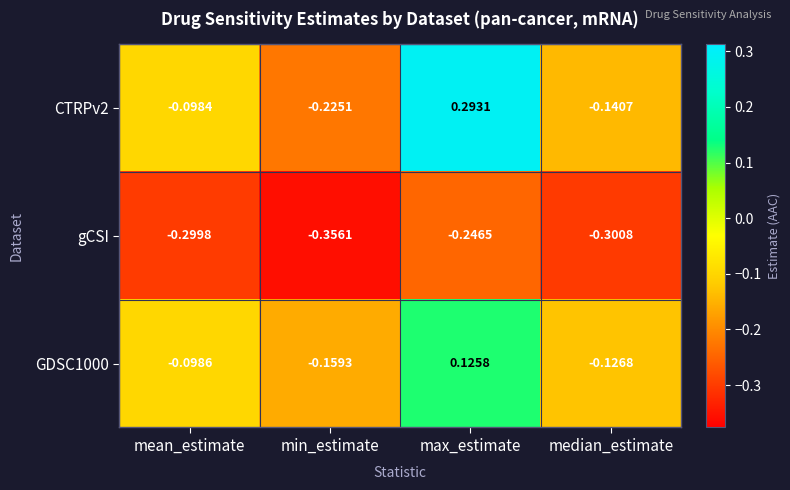

How many series are shown in this chart?

3